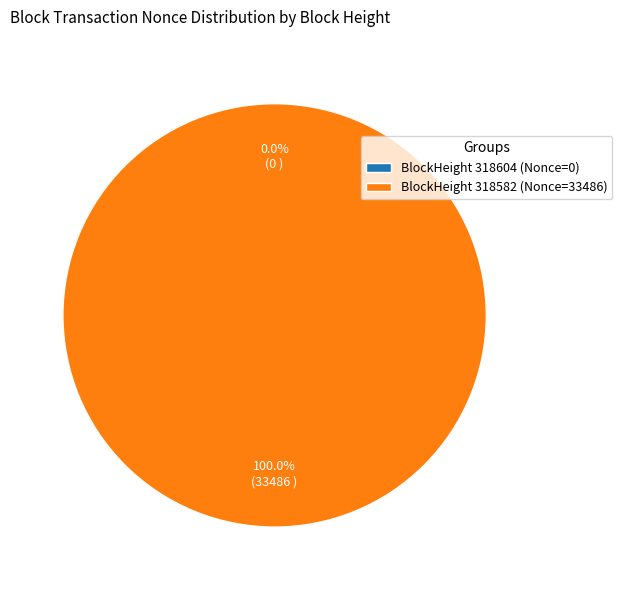

Rank the categories by value from highest to lowest.

318582, 318604